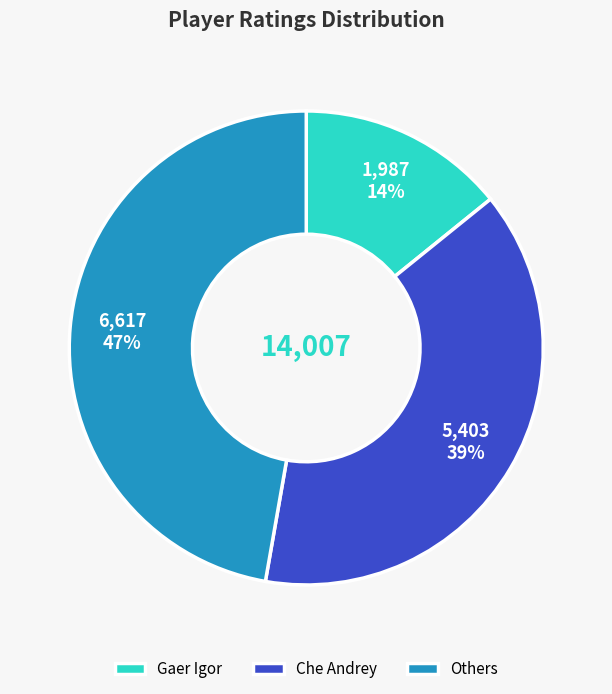

Rank the categories by value from lowest to highest.

Gaer Igor, Che Andrey, Others